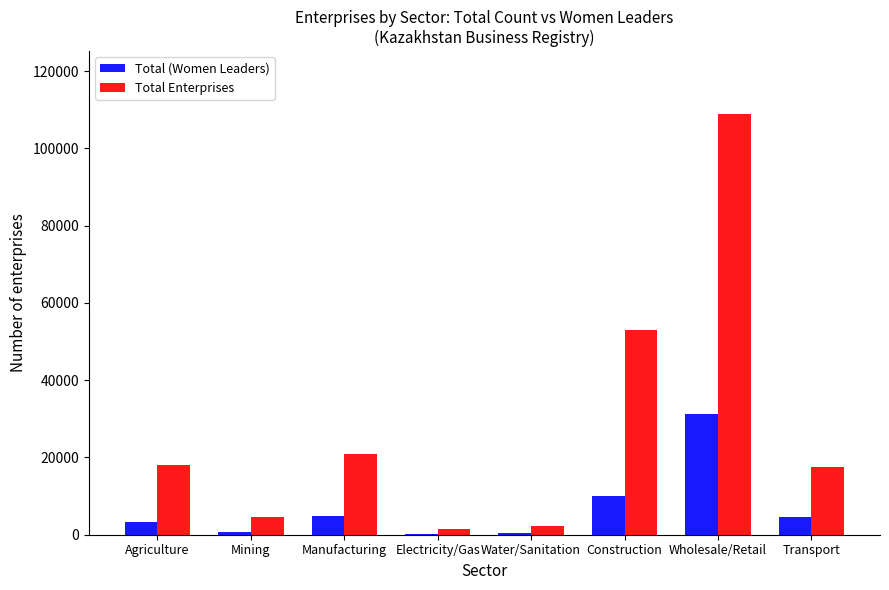

Is it true that Total Enterprises equals 6859 at Agriculture?

False